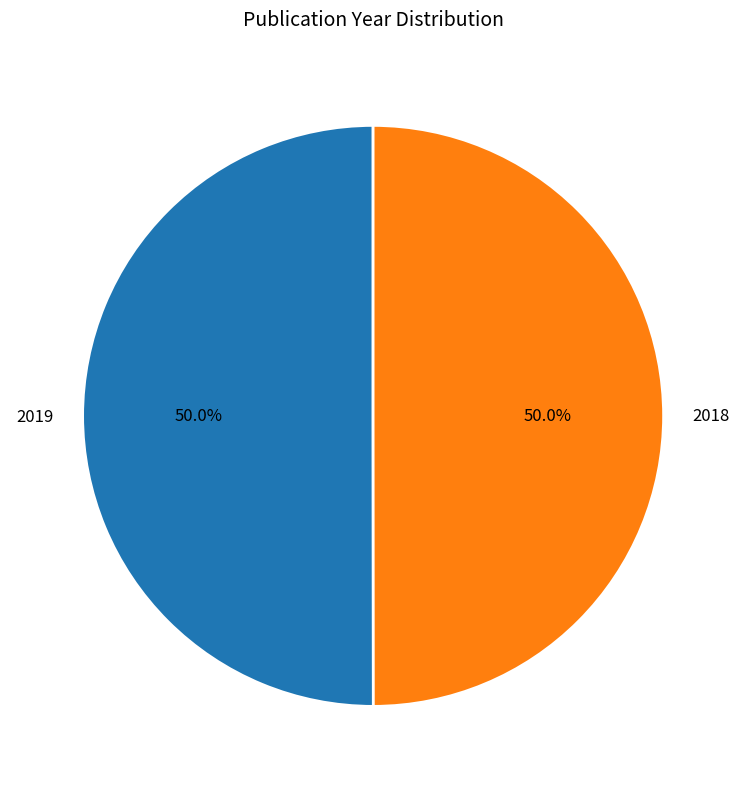

Count the number of slices in the pie.

2